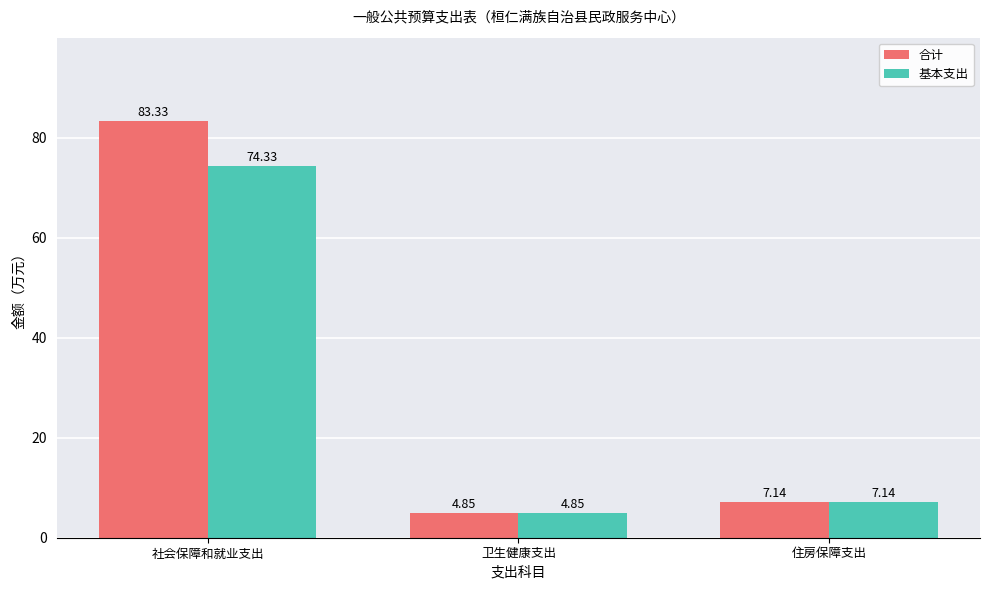

At which label does 合计 reach its minimum?

卫生健康支出